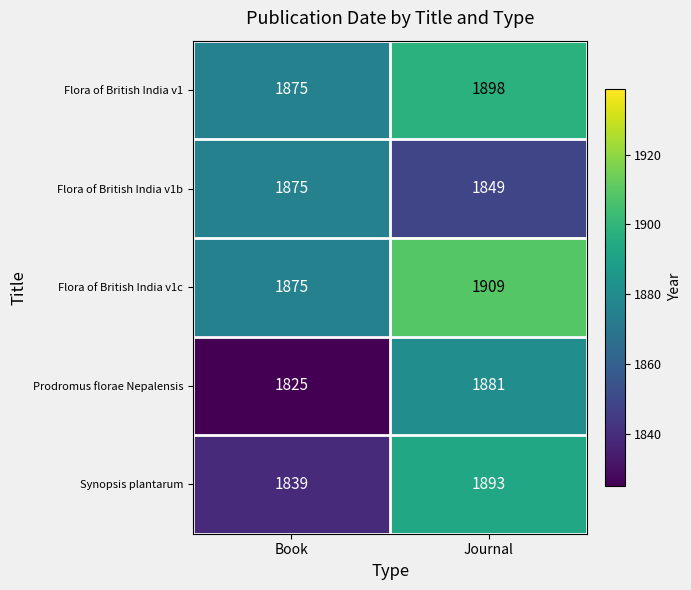

What is the smallest value displayed?

1825